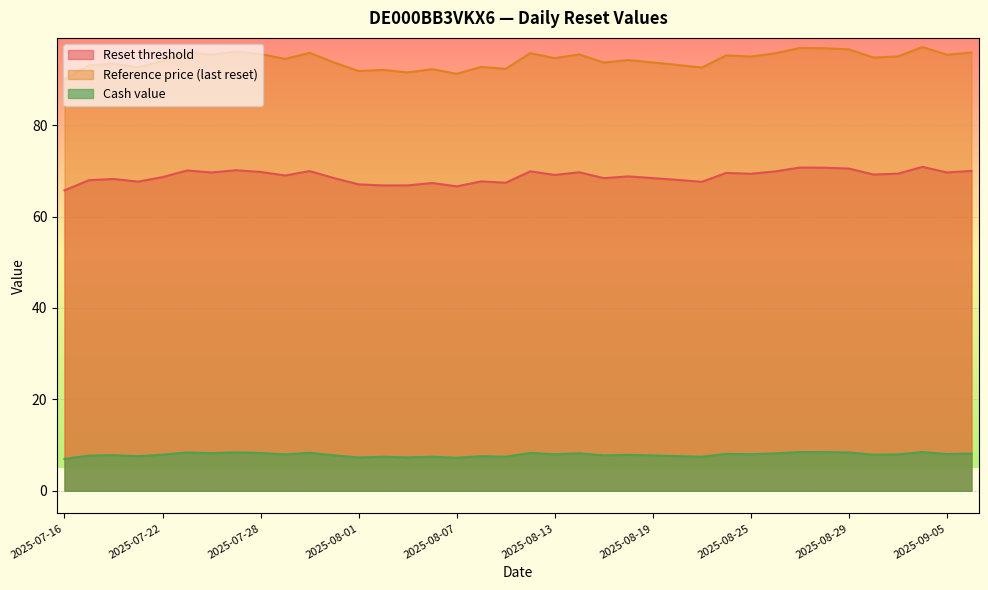

Which series changed the most between 2025-07-25 and 2025-09-02?

Reference price (last reset)